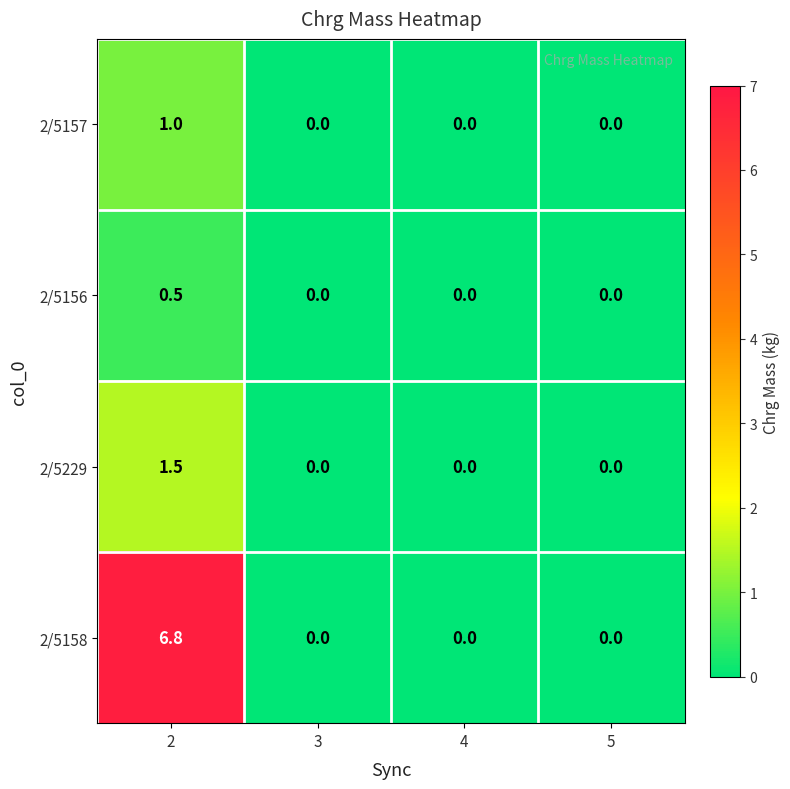

Which series changed the most between 2 and 5?

2/5158